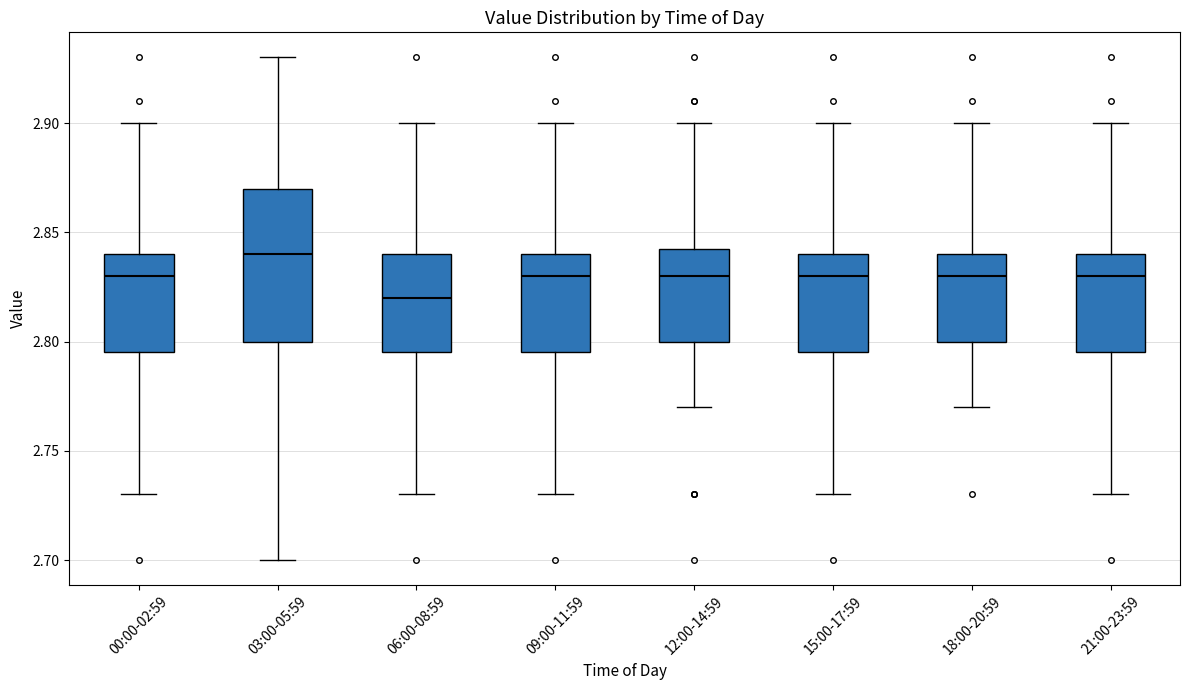

Reading left to right, transcribe this box plot: for each box, give where its median line is, the range the box spans, and where its two whiskers end, as read against the y-axis. The values are not printed on the chart, so give them approximately, as read against the axis.

00:00-02:59: median 2.830, box 2.795 to 2.840, whiskers 2.730 to 2.900
03:00-05:59: median 2.840, box 2.800 to 2.870, whiskers 2.700 to 2.930
06:00-08:59: median 2.820, box 2.795 to 2.840, whiskers 2.730 to 2.900
09:00-11:59: median 2.830, box 2.795 to 2.840, whiskers 2.730 to 2.900
12:00-14:59: median 2.830, box 2.800 to 2.845, whiskers 2.770 to 2.900
15:00-17:59: median 2.830, box 2.795 to 2.840, whiskers 2.730 to 2.900
18:00-20:59: median 2.830, box 2.800 to 2.840, whiskers 2.770 to 2.900
21:00-23:59: median 2.830, box 2.795 to 2.840, whiskers 2.730 to 2.900